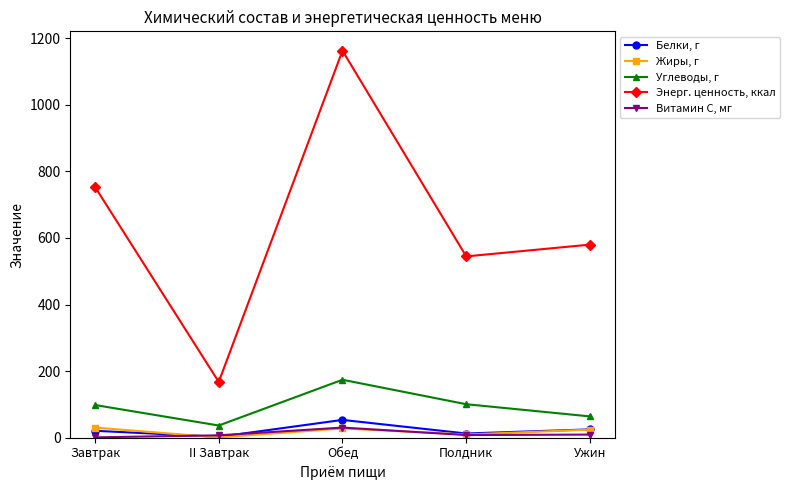

True or false: Энерг. ценность, ккал and Белки, г intersect in this chart.

False